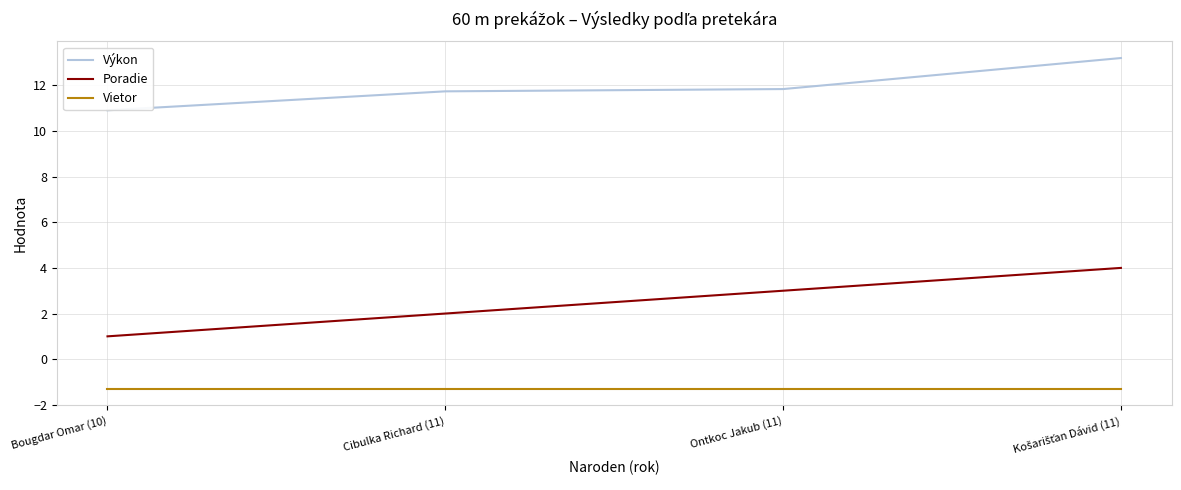

Rank the series at Bougdar Omar (10) from highest to lowest value.

Výkon, Poradie, Vietor